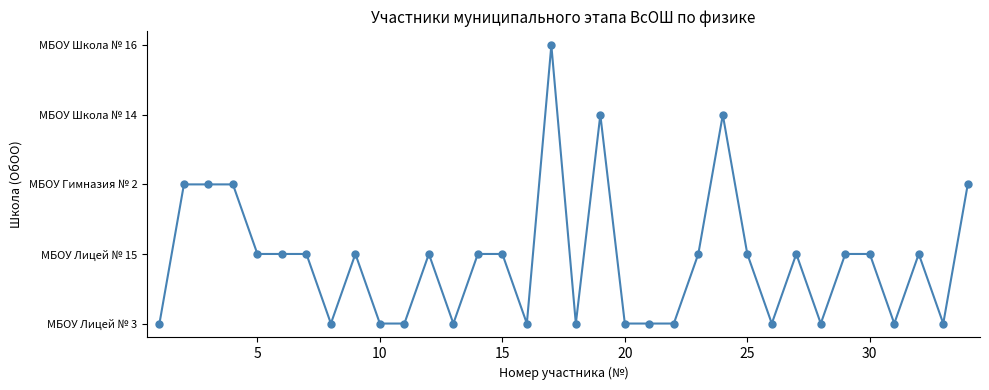

Count the values in the range 0 to 1.

27